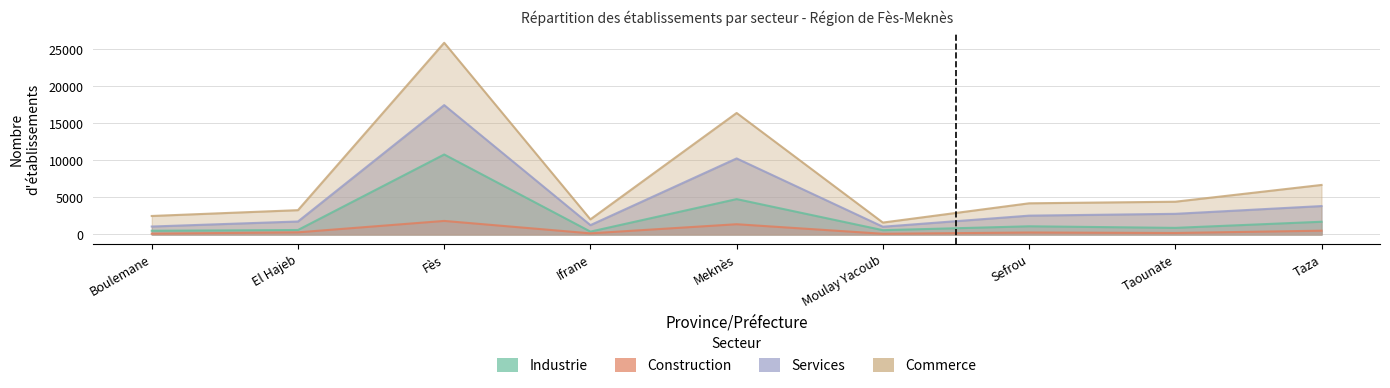

What are all the series names shown in the legend?

Industrie, Construction, Commerce, Services